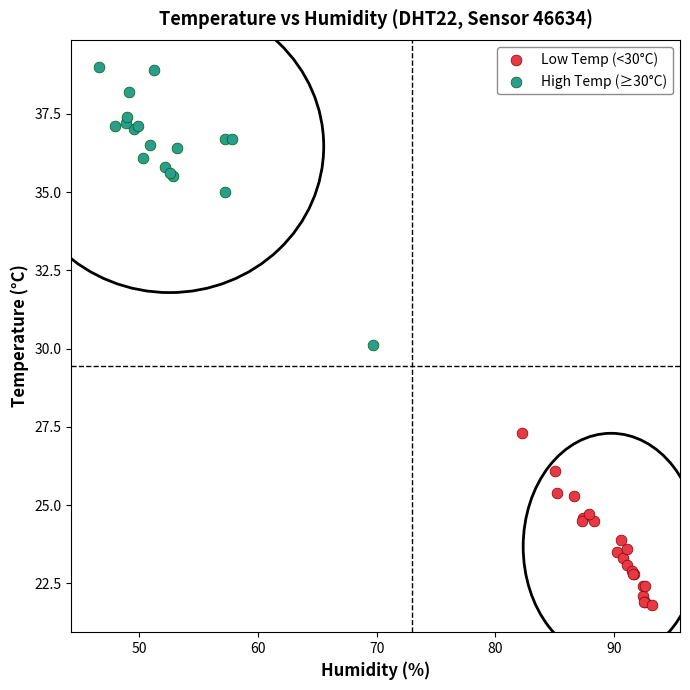

Which series reaches the maximum Y coordinate?

High Temp (≥30°C)